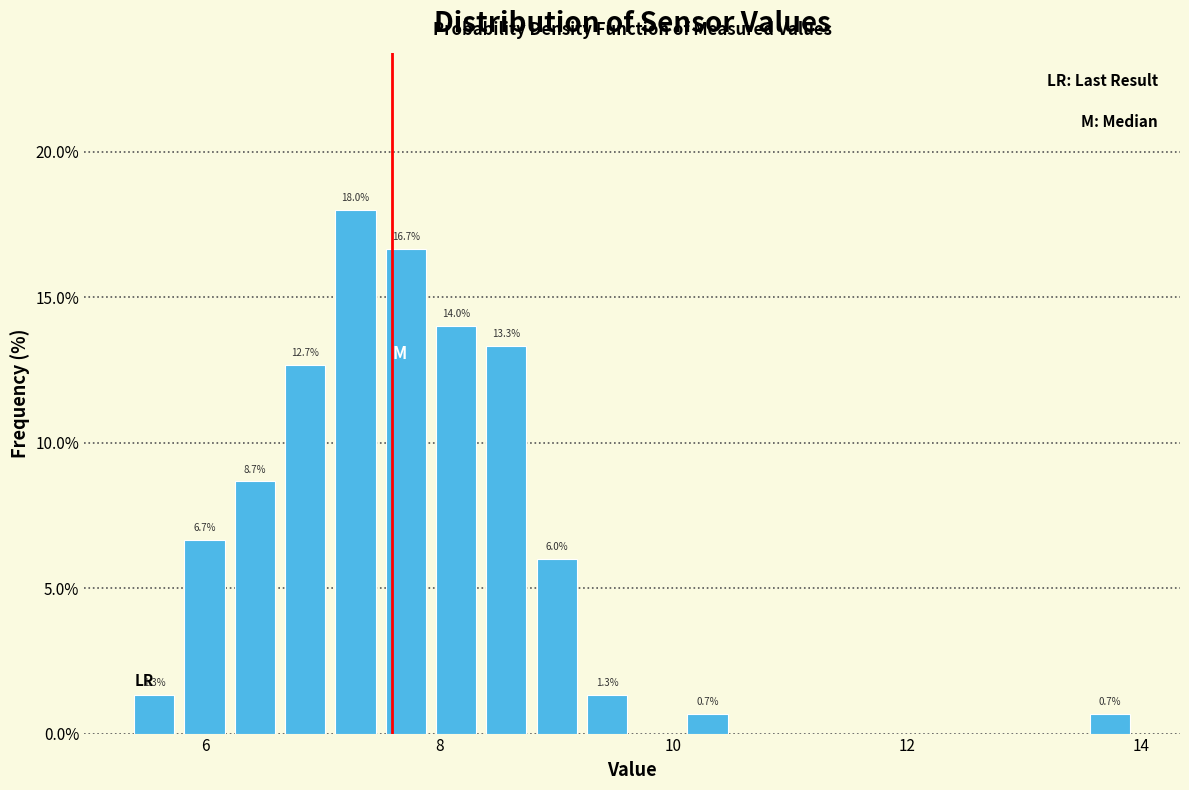

Read against the x-axis, roughly where is the centre of the tallest bar?

7.2